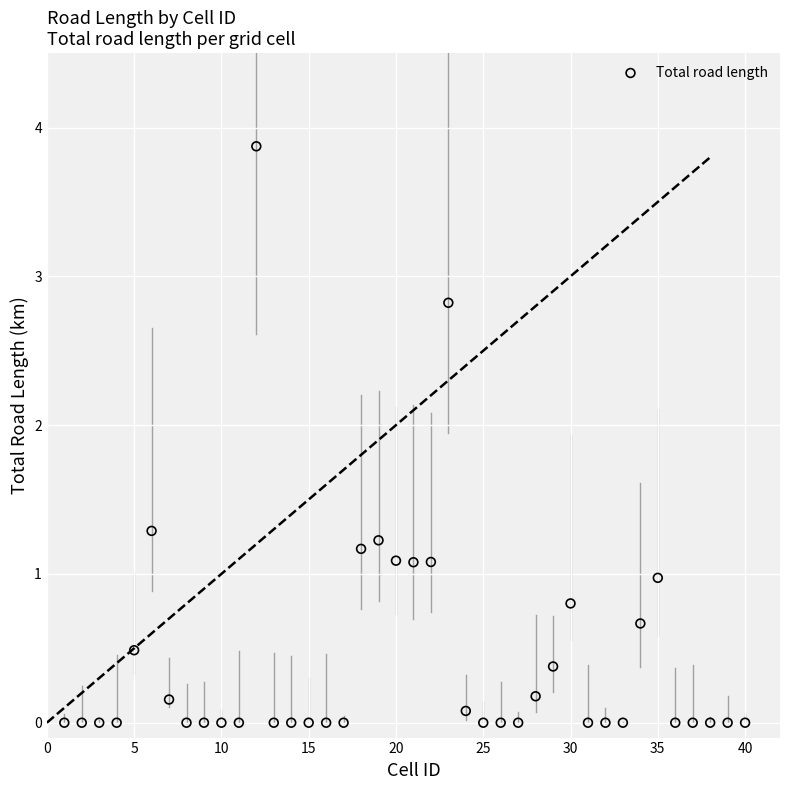

What is the range of Y values (max minus min)?

3.9